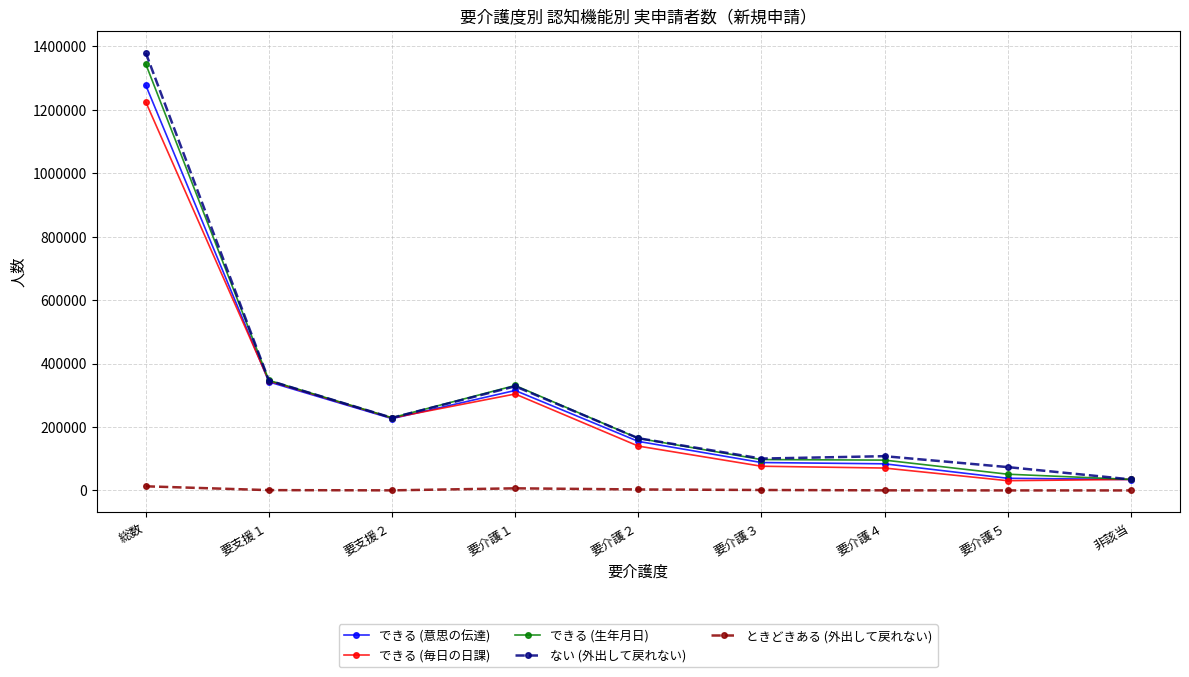

What is the sum of all ない (外出して戻れない) values?

2765770